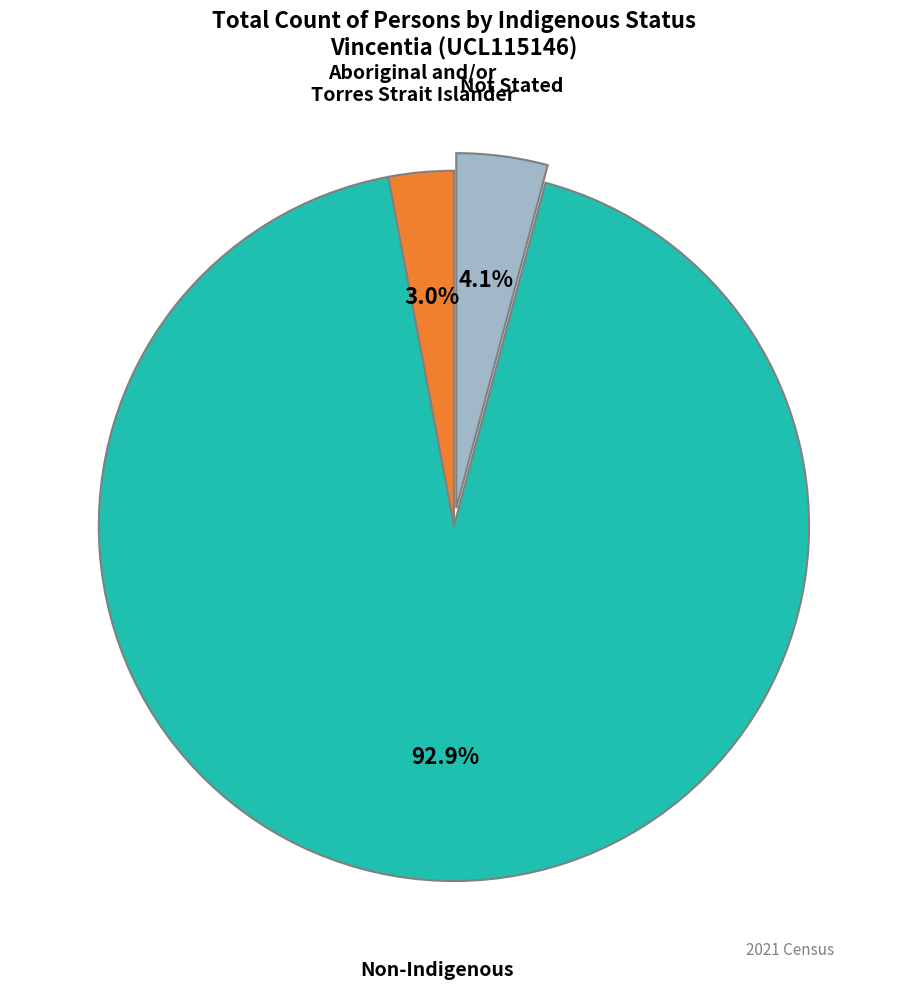

Count the number of slices in the pie.

3